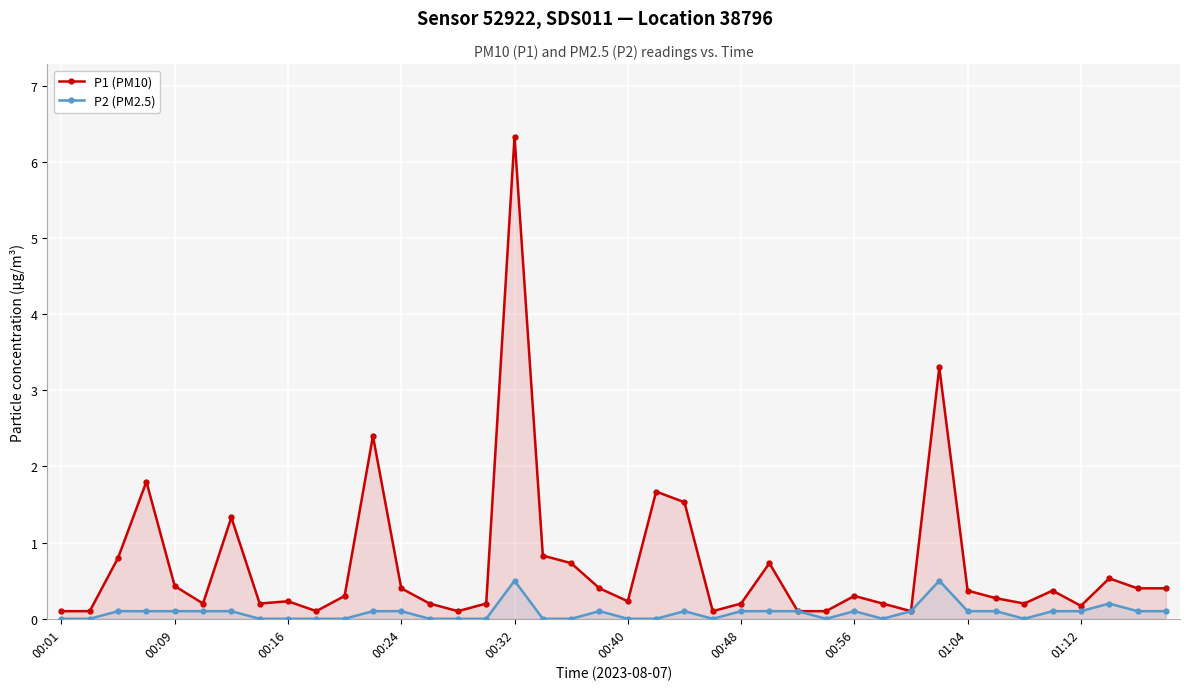

True or false: P1 (PM10) has a value of 3.3 at 31.

True